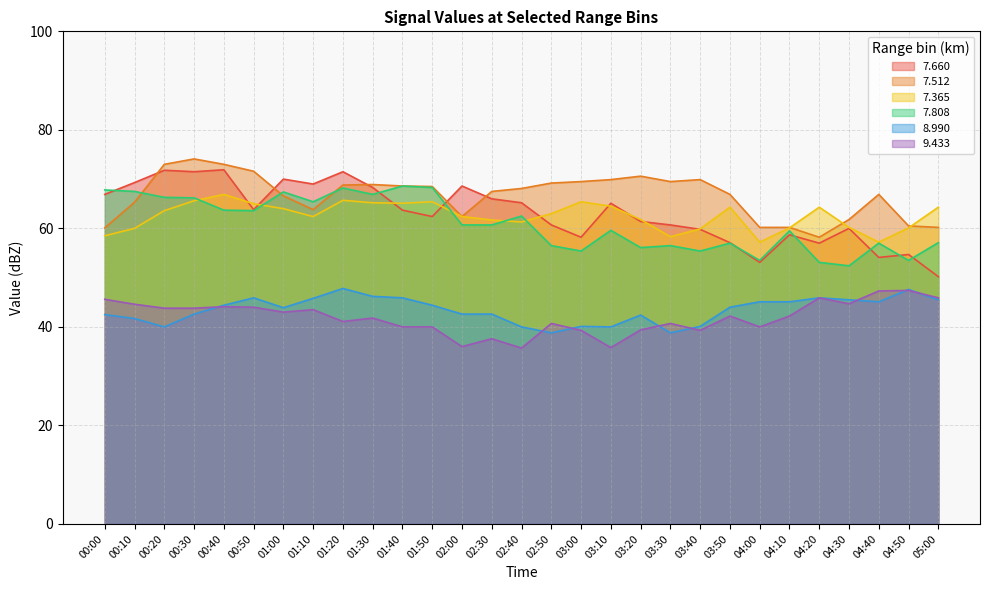

Which label corresponds to the largest value in the chart?

00:30